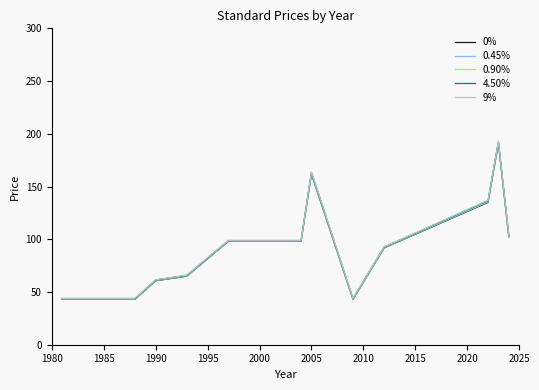

What is the sum of all 9% values?

1346.6